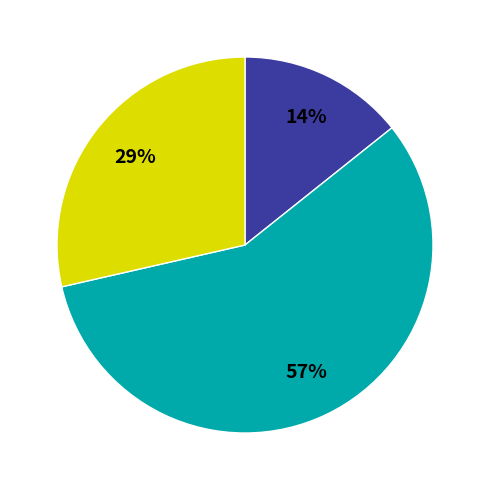

To the nearest percent, what is the average slice percentage?

33%